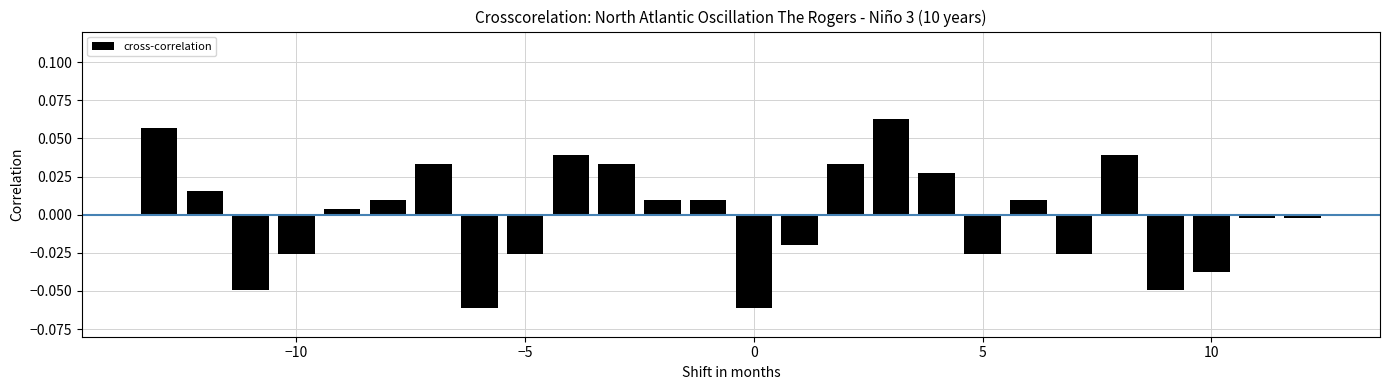

How many bars are there in total?

26